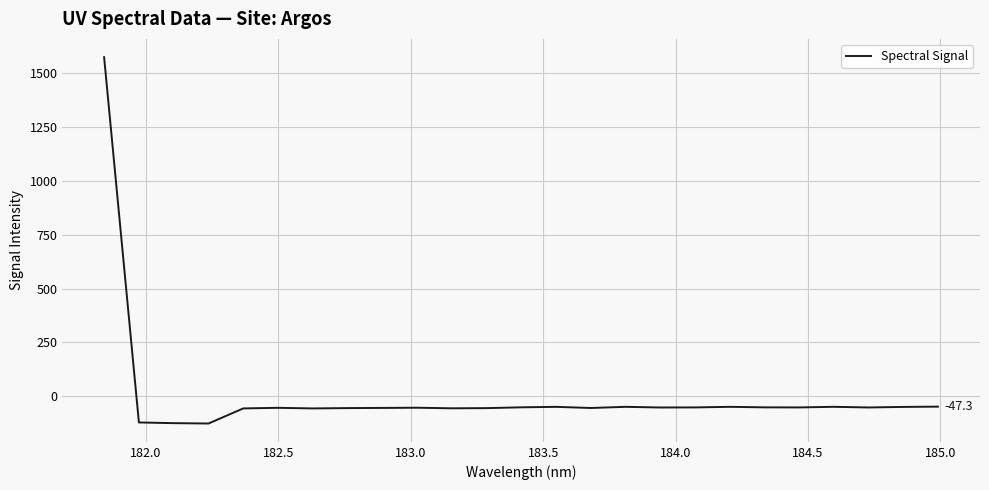

What is the difference between the second highest and minimum values?

78.2